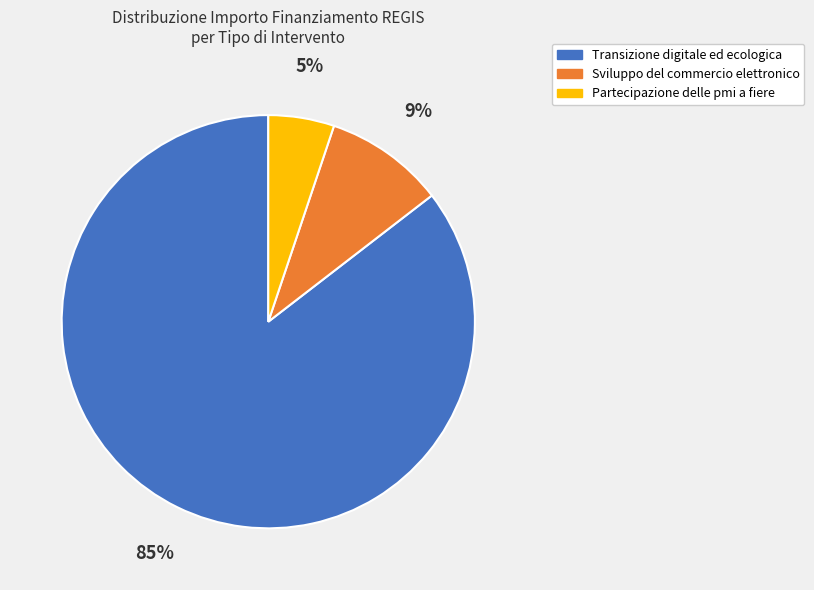

Is there any slice that represents more than half of the pie?

Yes